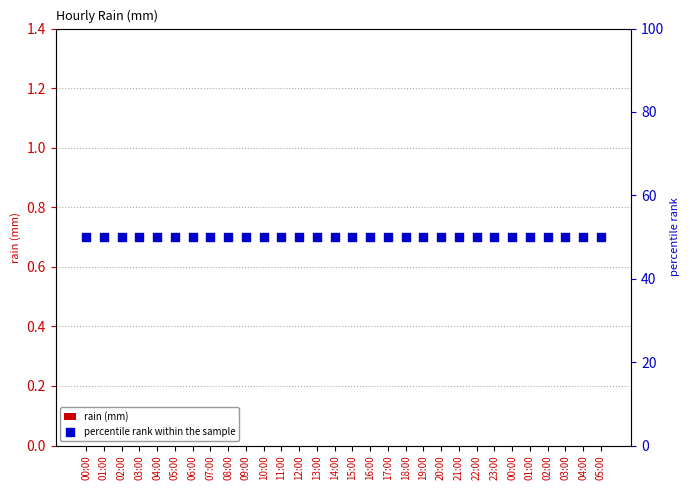

Which series has the largest total across all categories?

percentile rank within the sample